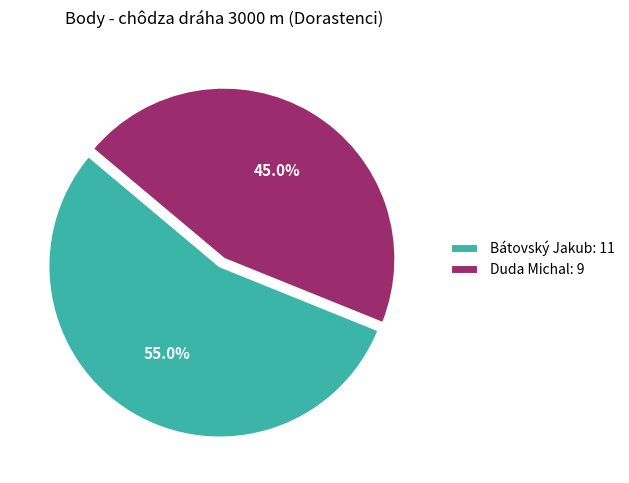

What portion of the pie excludes Bátovský Jakub?

45.0%